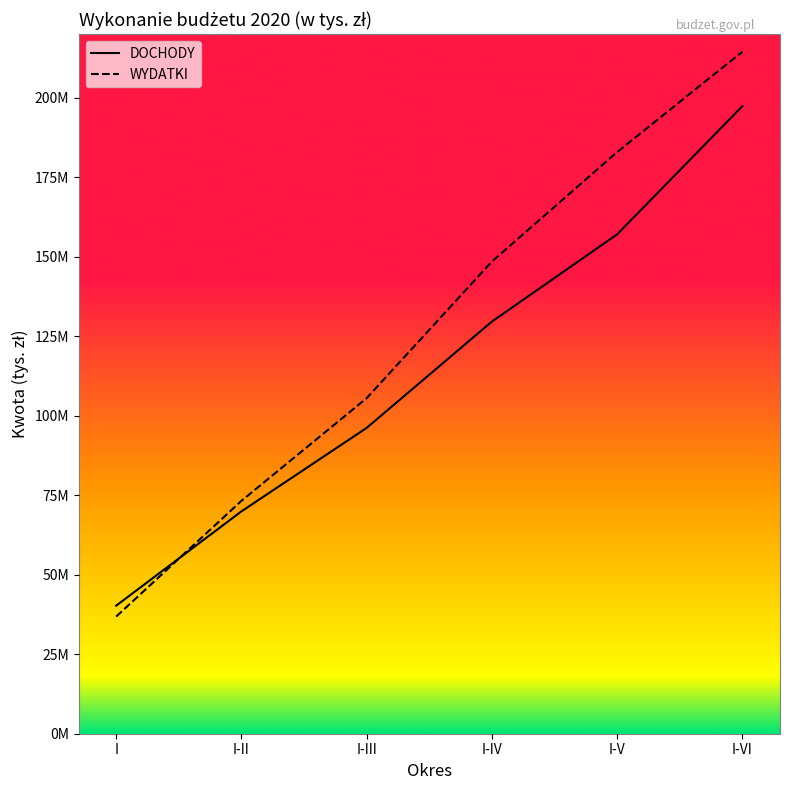

True or false: WYDATKI has more than 0 points higher than both neighbors.

False